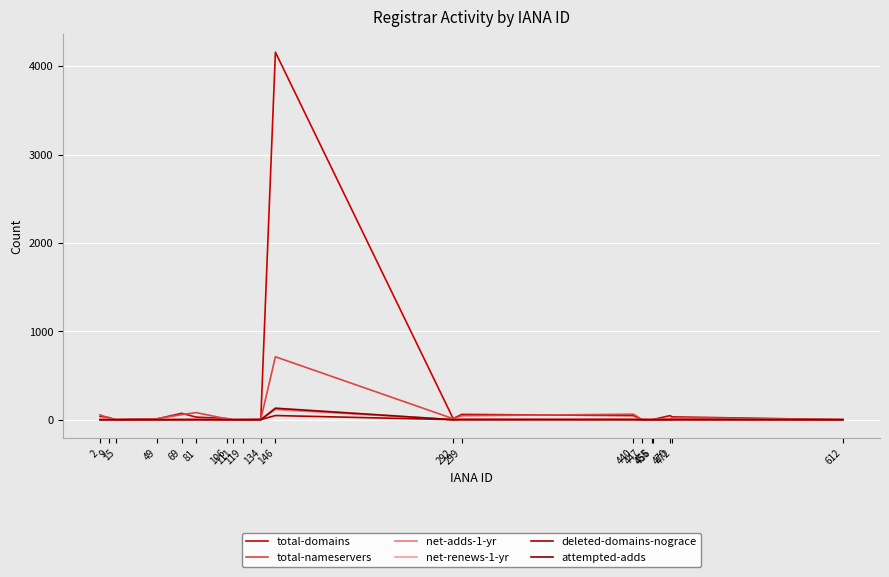

Does the chart display data point markers on the line(s)?

No